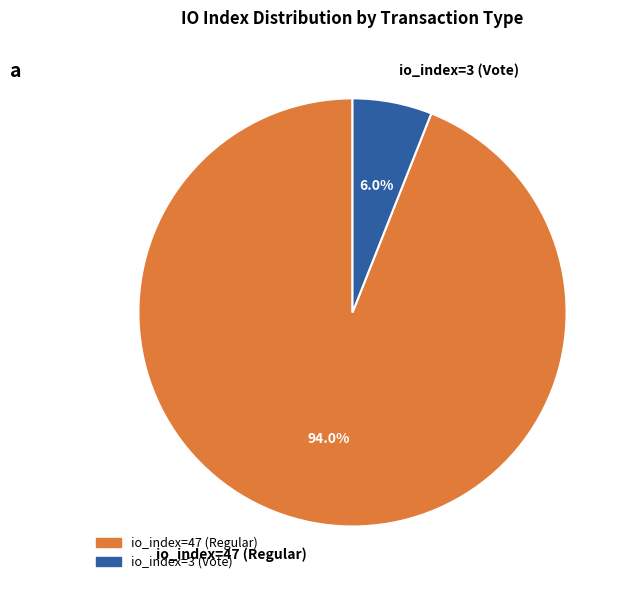

Do io_index=47 (Regular) and io_index=3 (Vote) together represent more than half of the pie?

Yes